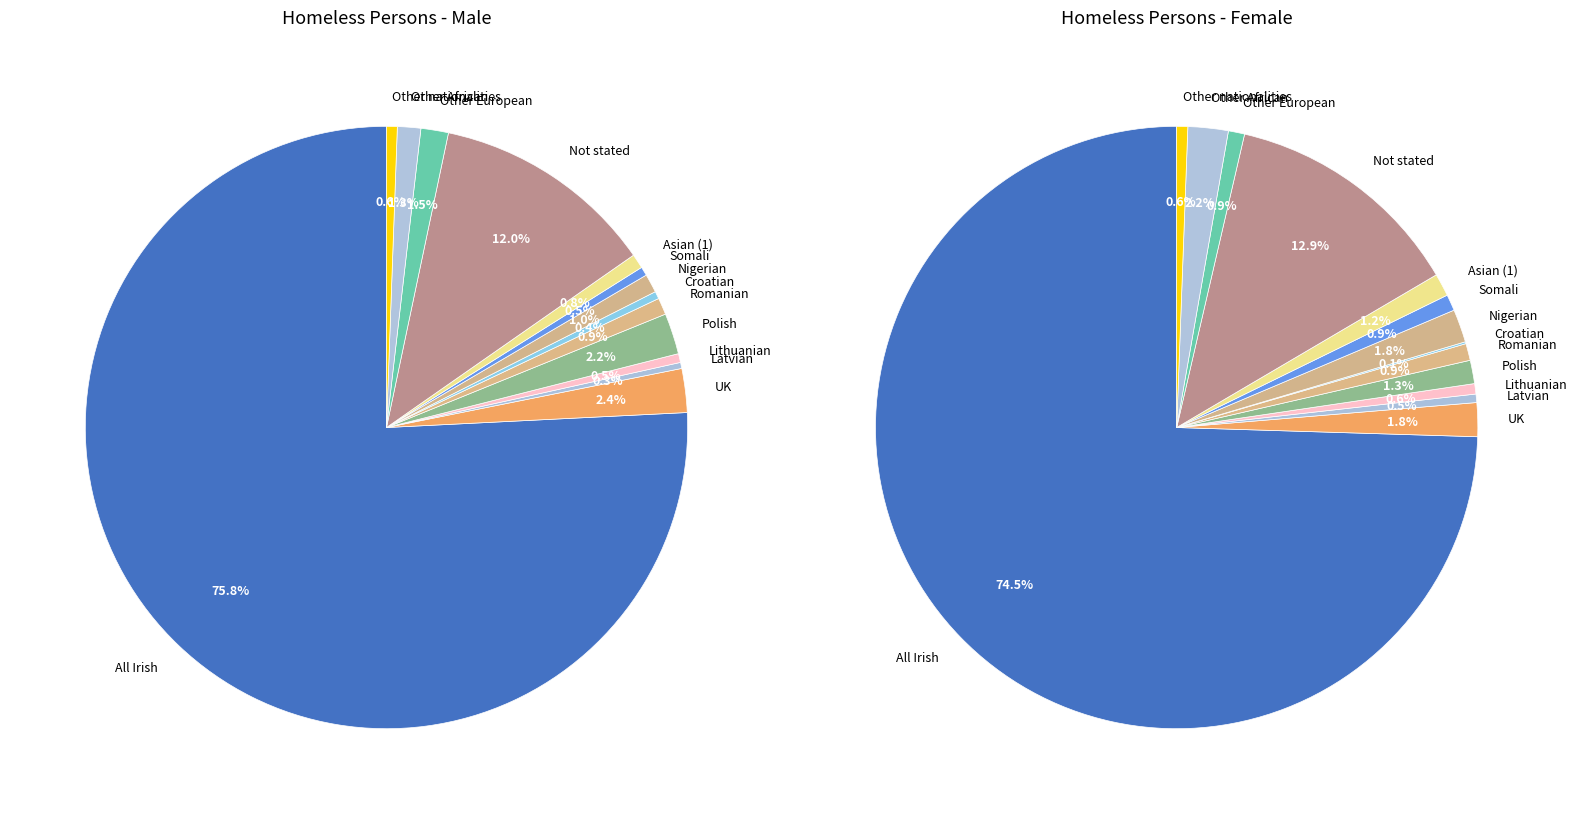

To the nearest percent, what percentage of the pie is Asian (1)?

1%